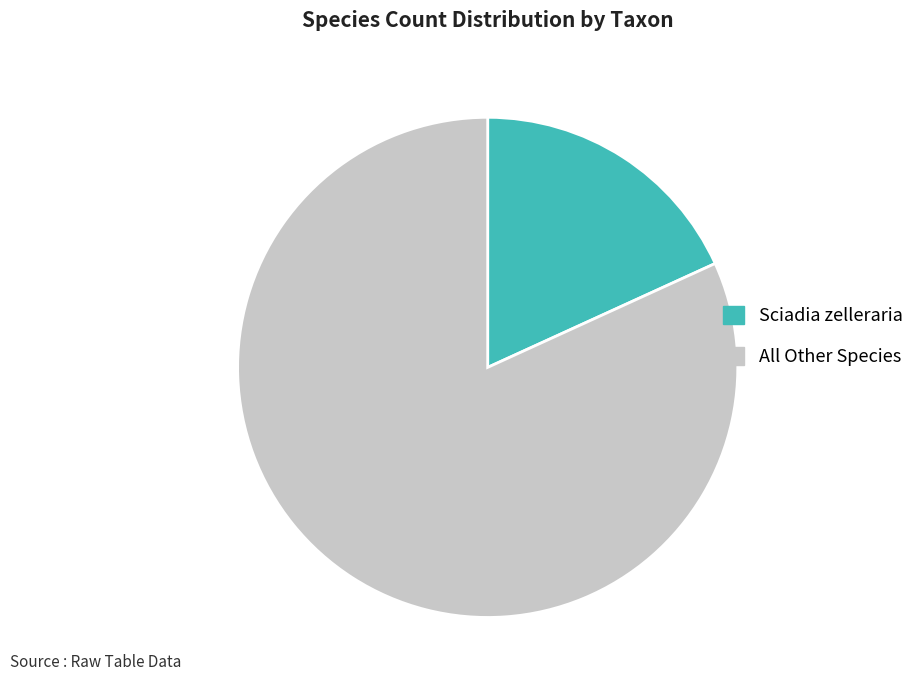

Between All Other Species and Sciadia zelleraria, which is larger?

All Other Species